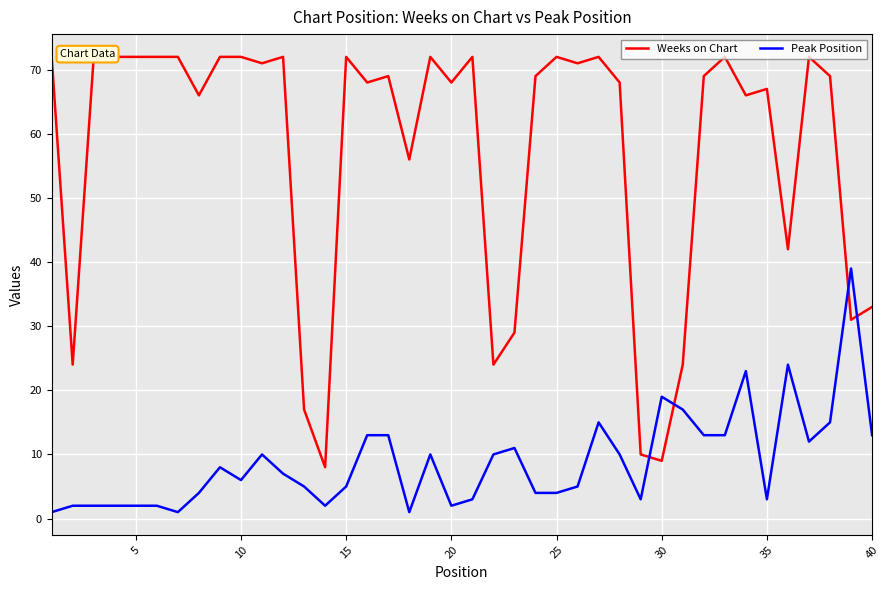

At which label is Peak Position closest to 20?

30